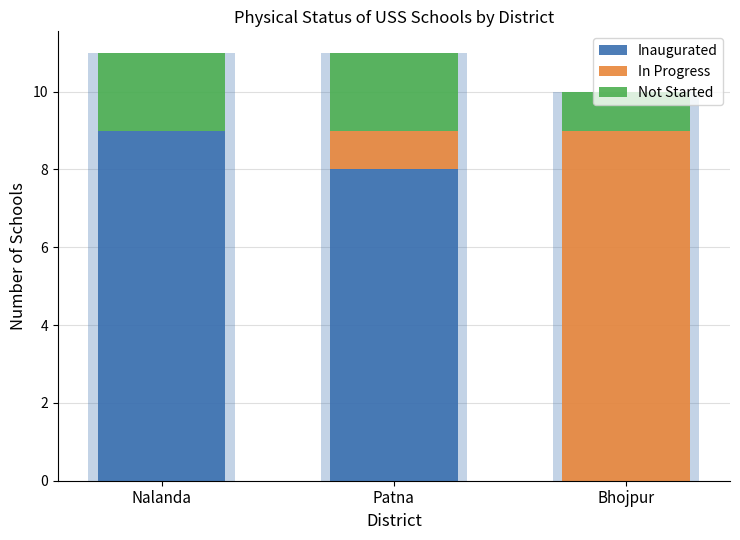

How many bars are there in each group?

3